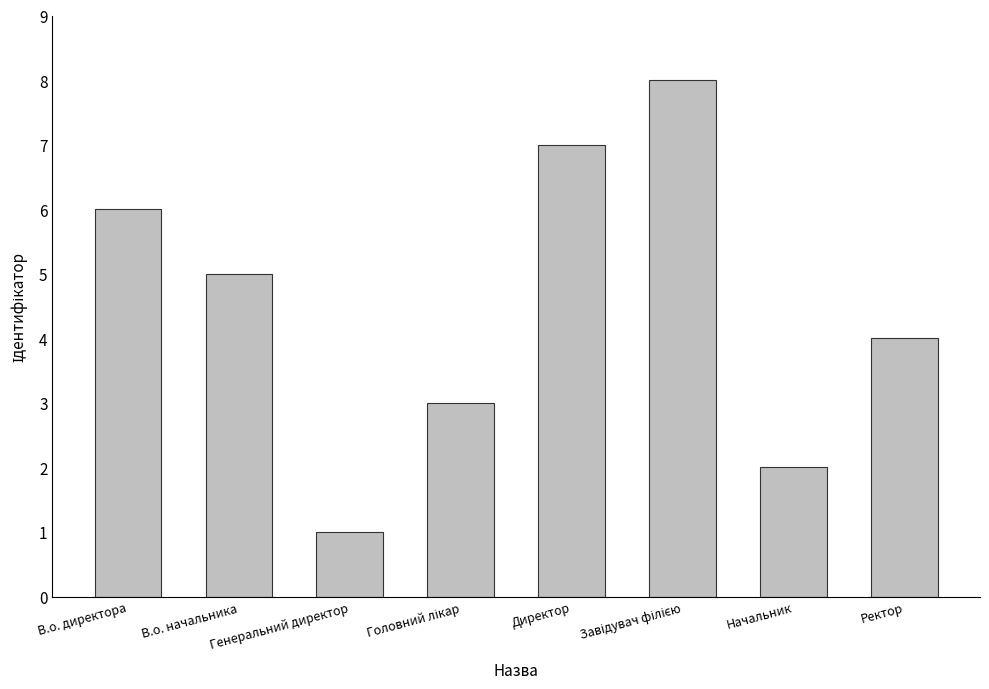

What is the maximum value shown in the chart?

8